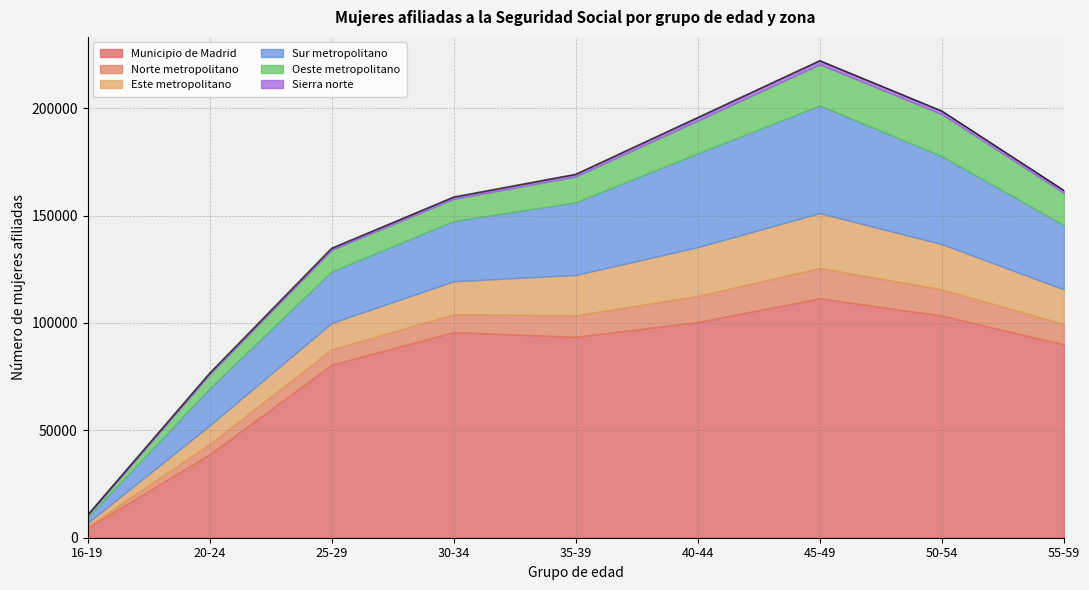

Does the chart have visible grid lines?

Yes